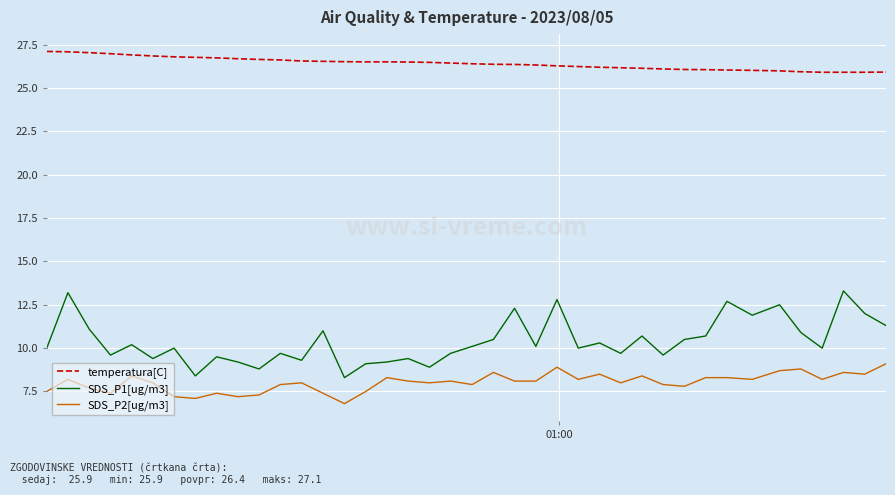

List the series in order of their peak value, lowest first.

SDS_P2[ug/m3], SDS_P1[ug/m3], temperatura[C]